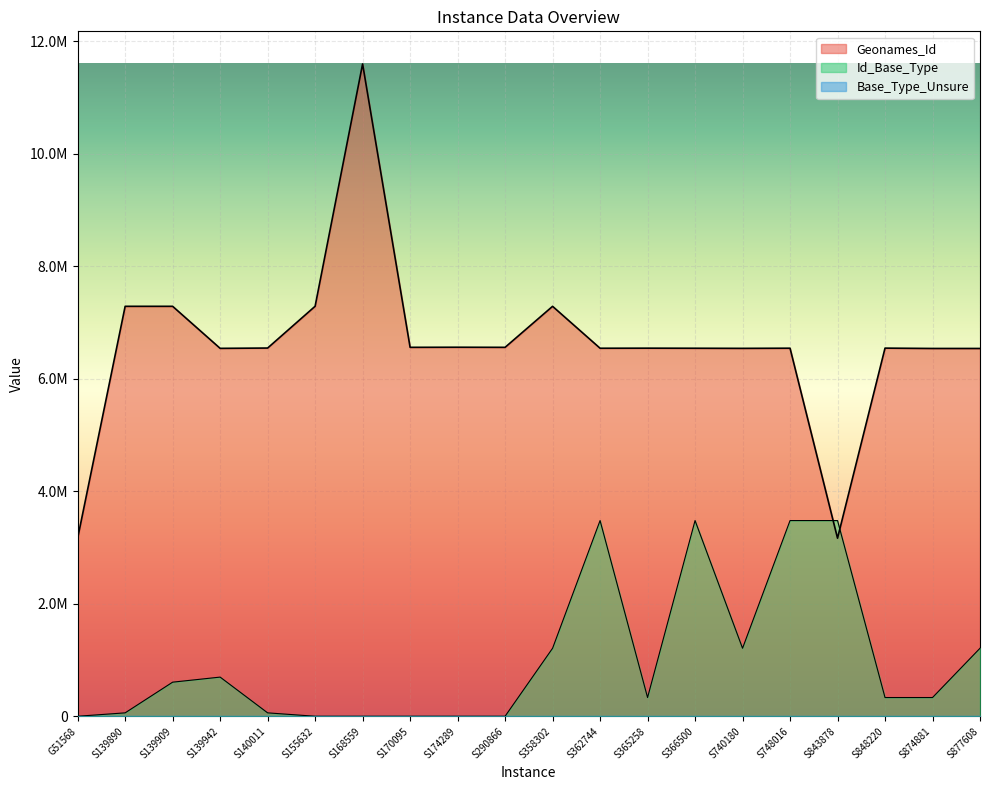

Reading left to right, extract all data points from this chart.

Geonames_Id: G51568=3164284.0	S139890=7285458.0	S139909=7285431.0	S139942=6538275.0	S140011=6543746.0	S155632=7286235.0	S168559=11592659.0	S170095=6556536.0	S174289=6558220.0	S290866=6556413.0	S358302=7285234.0	S362744=6540285.0	S365258=6541575.0	S366500=6540285.0	S740180=6538278.0	S748016=6540982.0	S843878=3164284.0	S848220=6542323.0	S874881=6536272.0	S877608=6536272.0
Id_Base_Type: G51568=0.0	S139890=60363.7	S139909=605755.3	S139942=695771.3	S140011=60363.7	S155632=0.0	S168559=0.0	S170095=0.0	S174289=0.0	S290866=0.0	S358302=1208333.5	S362744=3477797.7	S365258=332530.0	S366500=3477797.7	S740180=1208333.5	S748016=3477797.7	S843878=3477797.7	S848220=332530.0	S874881=332530.0	S877608=1208333.5